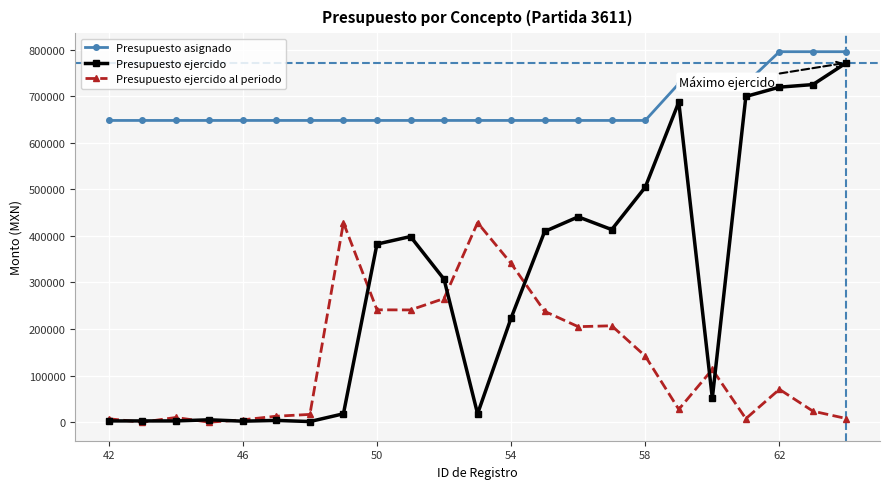

What is the sum of all Presupuesto asignado values?

15584151.5